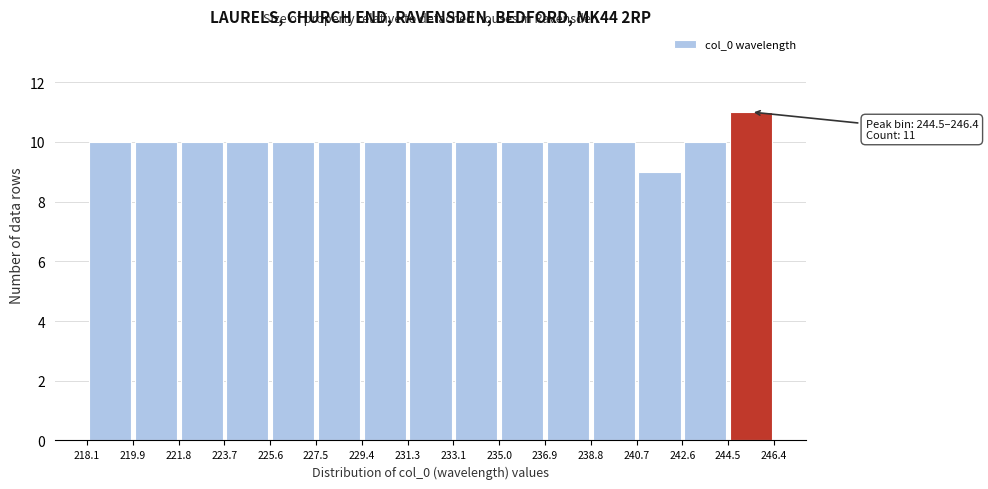

Over which range of the x-axis is the bar tallest?

244.5 to 246.4